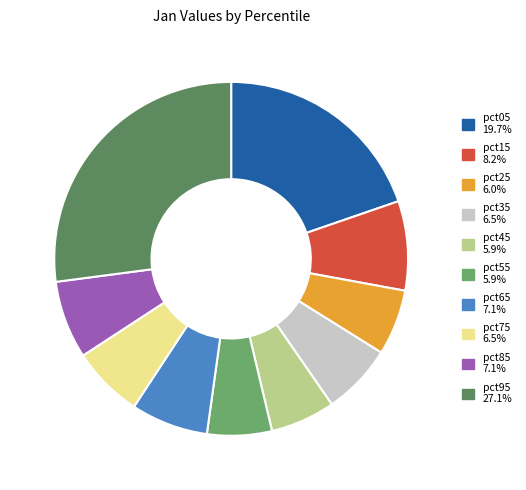

To the nearest percent, what portion does pct15 represent?

8%